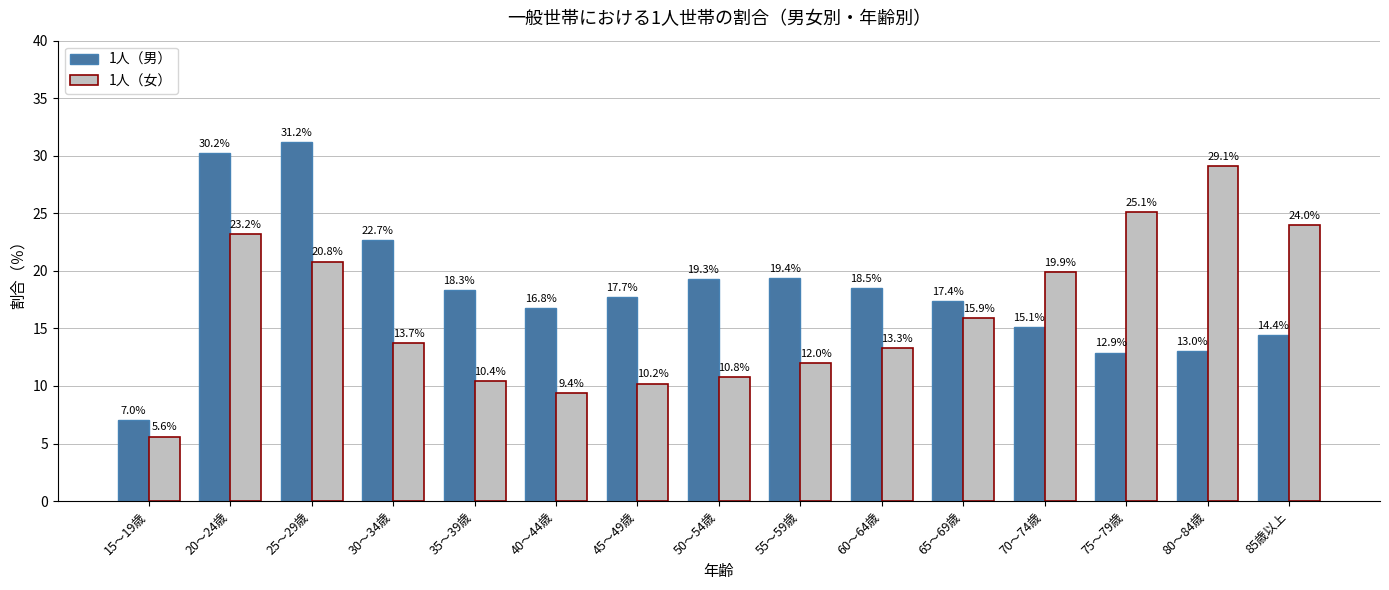

How many bars are there in total?

30